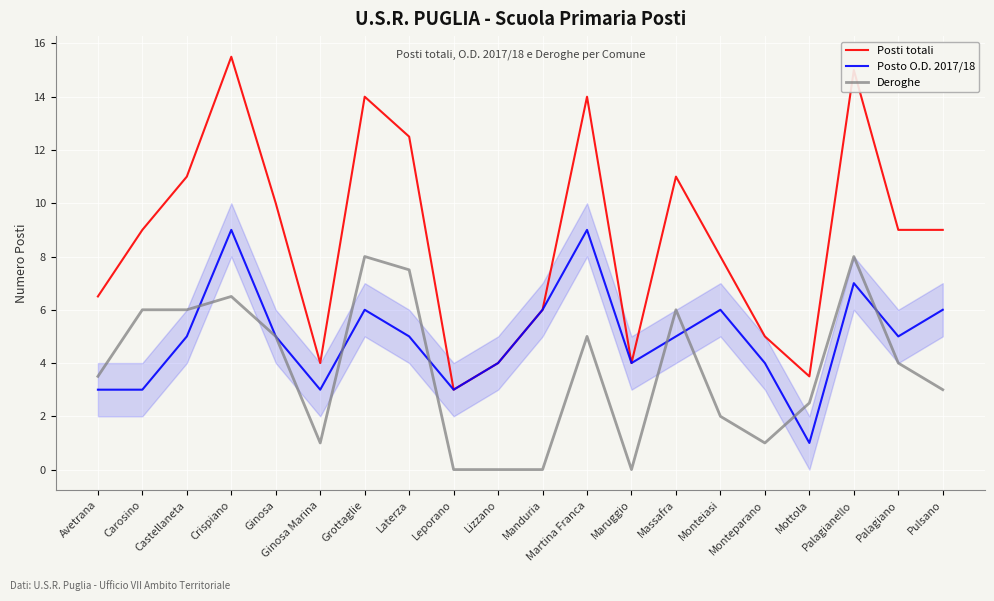

What is the average value of the Posti totali series?

8.7